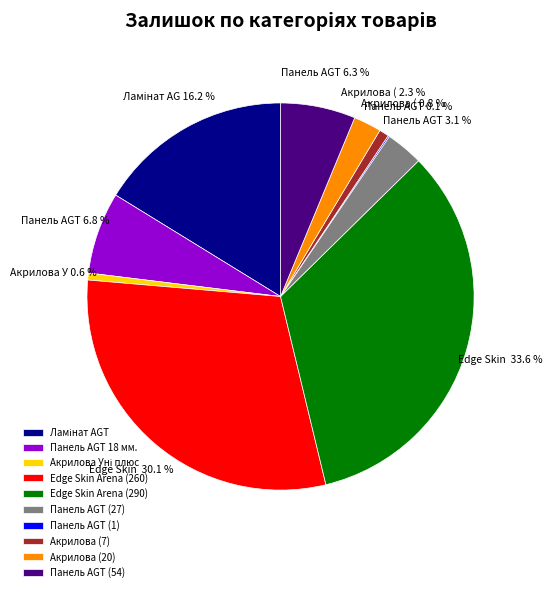

Between Акрилова (7) and Акрилова (20), which is larger?

Акрилова (20)